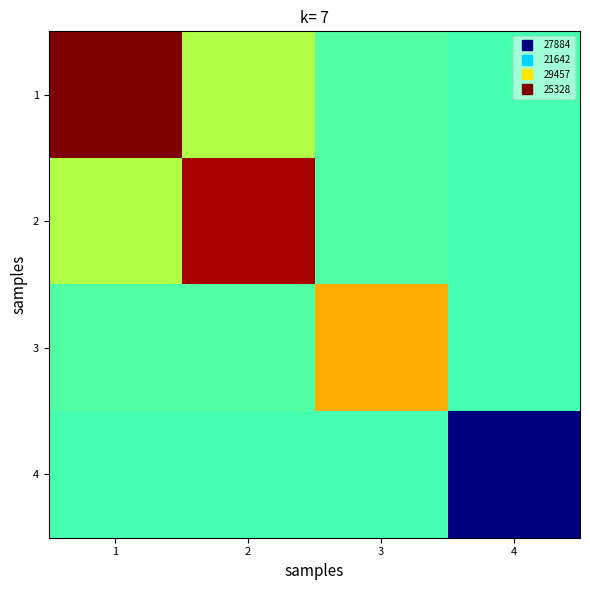

Which series has the largest total across all categories?

1